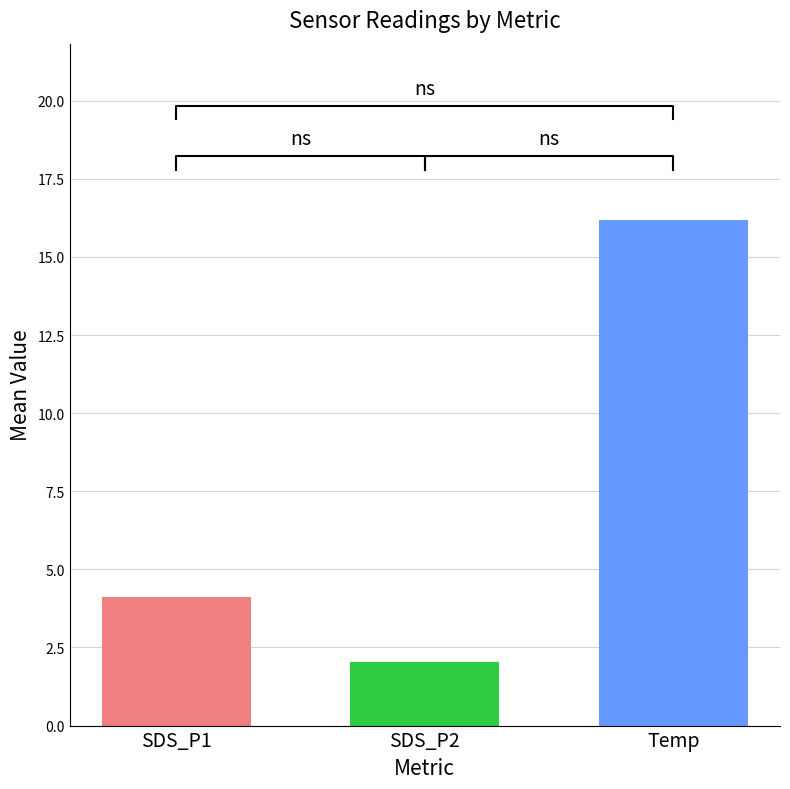

What are all the series names shown in the legend?

SDS_P1, SDS_P2, Temp